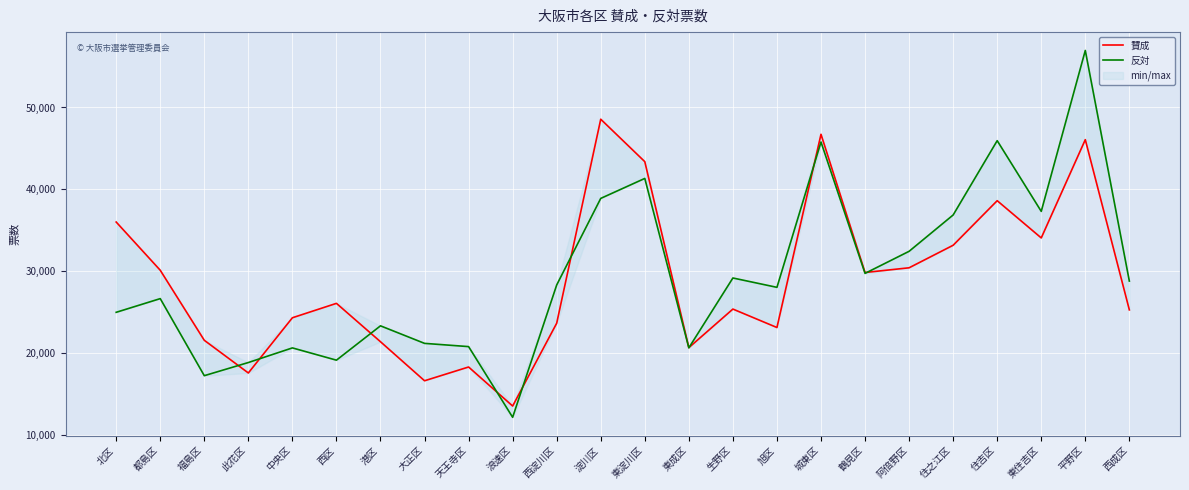

What is the highest value of the 賛成 series?

48566